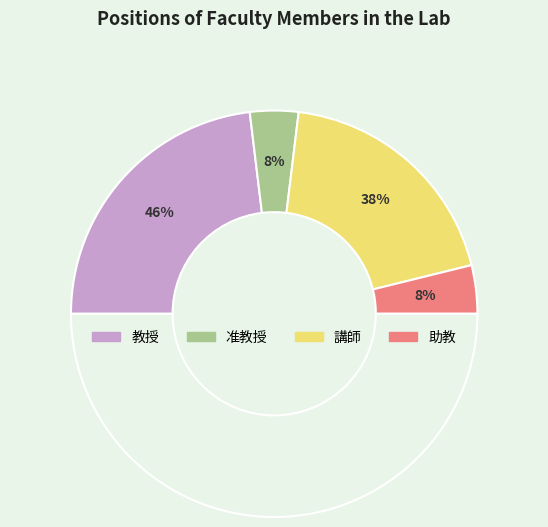

Is there any slice that represents more than half of the pie?

No